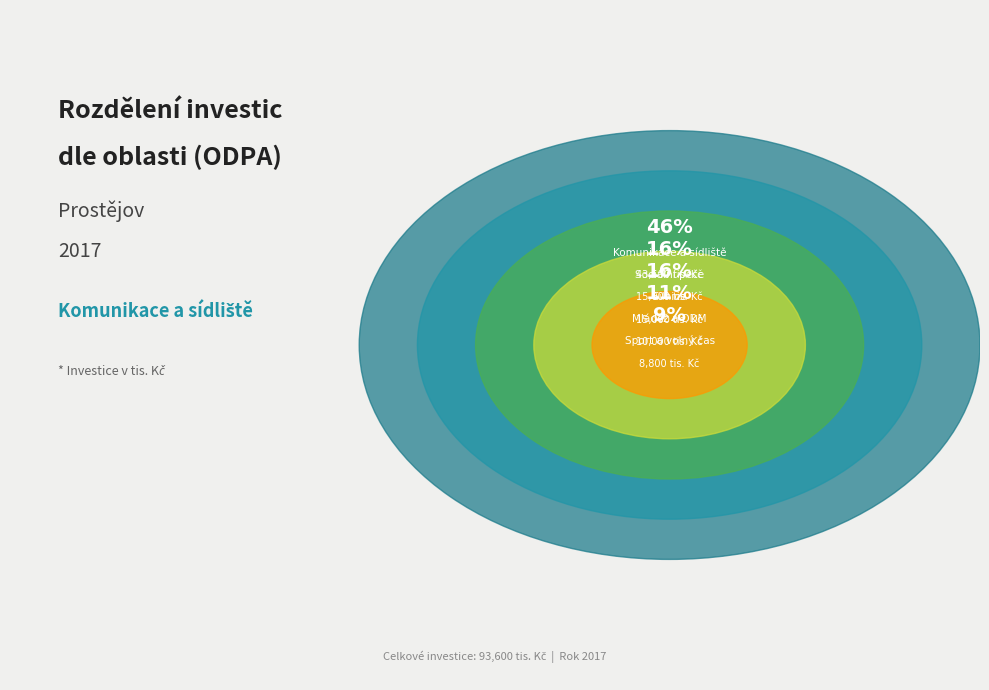

Does 2219 account for over 50% of the chart?

No